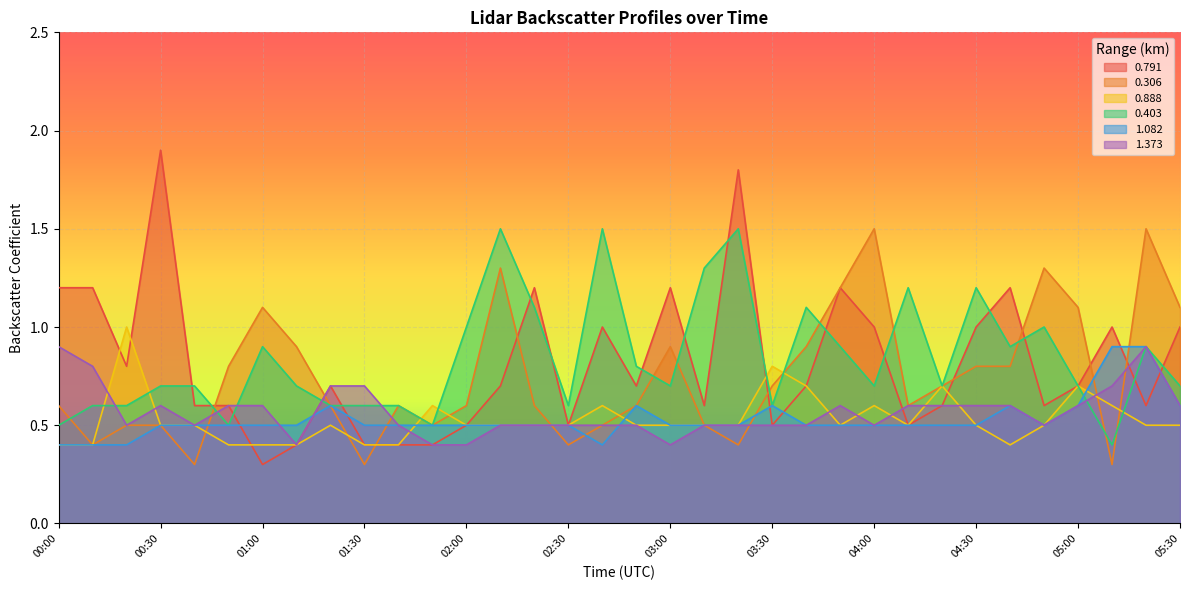

Reading left to right, extract all data points from this chart.

0.791: 00:00=1.2	00:10=1.2	00:20=0.8	00:30=1.9	00:40=0.6	00:50=0.6	01:00=0.3	01:10=0.4	01:20=0.7	01:30=0.4	01:40=0.4	01:50=0.4	02:00=0.5	02:10=0.7	02:20=1.2	02:30=0.5	02:40=1.0	02:50=0.7	03:00=1.2	03:10=0.6	03:20=1.8	03:30=0.5	03:40=0.7	03:50=1.2	04:00=1.0	04:10=0.5	04:20=0.6	04:30=1.0	04:40=1.2	04:50=0.6	05:00=0.7	05:10=1.0	05:20=0.6	05:30=1.0
0.306: 00:00=0.6	00:10=0.4	00:20=0.5	00:30=0.5	00:40=0.3	00:50=0.8	01:00=1.1	01:10=0.9	01:20=0.6	01:30=0.3	01:40=0.6	01:50=0.5	02:00=0.6	02:10=1.3	02:20=0.6	02:30=0.4	02:40=0.5	02:50=0.6	03:00=0.9	03:10=0.5	03:20=0.4	03:30=0.7	03:40=0.9	03:50=1.2	04:00=1.5	04:10=0.6	04:20=0.7	04:30=0.8	04:40=0.8	04:50=1.3	05:00=1.1	05:10=0.3	05:20=1.5	05:30=1.1
0.888: 00:00=0.4	00:10=0.4	00:20=1.0	00:30=0.5	00:40=0.5	00:50=0.4	01:00=0.4	01:10=0.4	01:20=0.5	01:30=0.4	01:40=0.4	01:50=0.6	02:00=0.5	02:10=0.5	02:20=0.5	02:30=0.5	02:40=0.6	02:50=0.5	03:00=0.5	03:10=0.5	03:20=0.5	03:30=0.8	03:40=0.7	03:50=0.5	04:00=0.6	04:10=0.5	04:20=0.7	04:30=0.5	04:40=0.4	04:50=0.5	05:00=0.7	05:10=0.6	05:20=0.5	05:30=0.5
0.403: 00:00=0.5	00:10=0.6	00:20=0.6	00:30=0.7	00:40=0.7	00:50=0.5	01:00=0.9	01:10=0.7	01:20=0.6	01:30=0.6	01:40=0.6	01:50=0.5	02:00=1.0	02:10=1.5	02:20=1.1	02:30=0.6	02:40=1.5	02:50=0.8	03:00=0.7	03:10=1.3	03:20=1.5	03:30=0.6	03:40=1.1	03:50=0.9	04:00=0.7	04:10=1.2	04:20=0.7	04:30=1.2	04:40=0.9	04:50=1.0	05:00=0.7	05:10=0.4	05:20=0.9	05:30=0.7
1.082: 00:00=0.4	00:10=0.4	00:20=0.4	00:30=0.5	00:40=0.5	00:50=0.5	01:00=0.5	01:10=0.5	01:20=0.6	01:30=0.5	01:40=0.5	01:50=0.5	02:00=0.5	02:10=0.5	02:20=0.5	02:30=0.5	02:40=0.4	02:50=0.6	03:00=0.5	03:10=0.5	03:20=0.5	03:30=0.6	03:40=0.5	03:50=0.5	04:00=0.5	04:10=0.5	04:20=0.5	04:30=0.5	04:40=0.6	04:50=0.5	05:00=0.6	05:10=0.9	05:20=0.9	05:30=0.6
1.373: 00:00=0.9	00:10=0.8	00:20=0.5	00:30=0.6	00:40=0.5	00:50=0.6	01:00=0.6	01:10=0.4	01:20=0.7	01:30=0.7	01:40=0.5	01:50=0.4	02:00=0.4	02:10=0.5	02:20=0.5	02:30=0.5	02:40=0.5	02:50=0.5	03:00=0.4	03:10=0.5	03:20=0.5	03:30=0.5	03:40=0.5	03:50=0.6	04:00=0.5	04:10=0.6	04:20=0.6	04:30=0.6	04:40=0.6	04:50=0.5	05:00=0.6	05:10=0.7	05:20=0.9	05:30=0.6